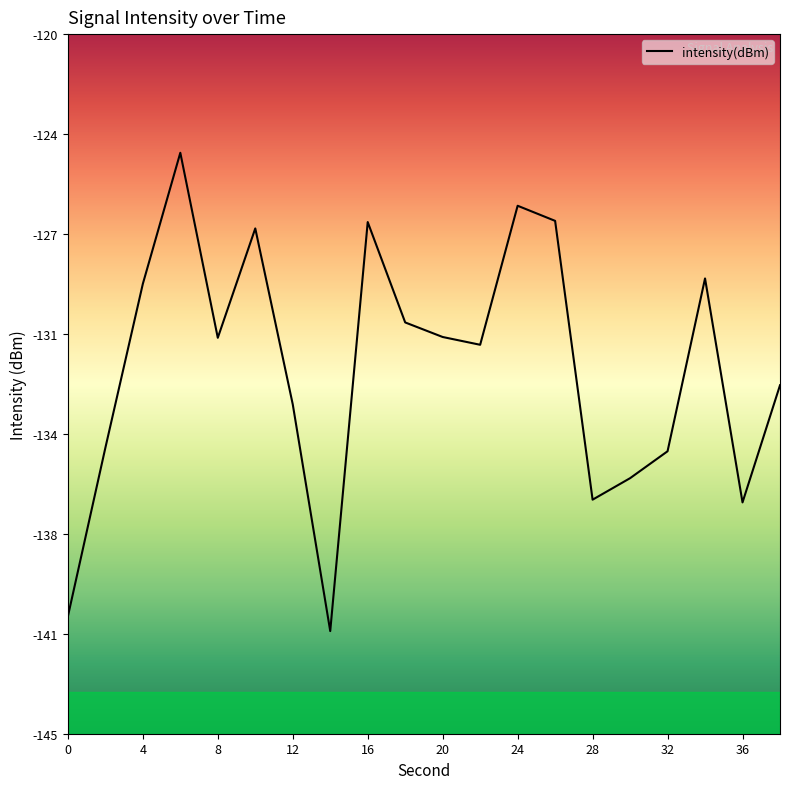

Does the chart display data point markers on the line(s)?

No